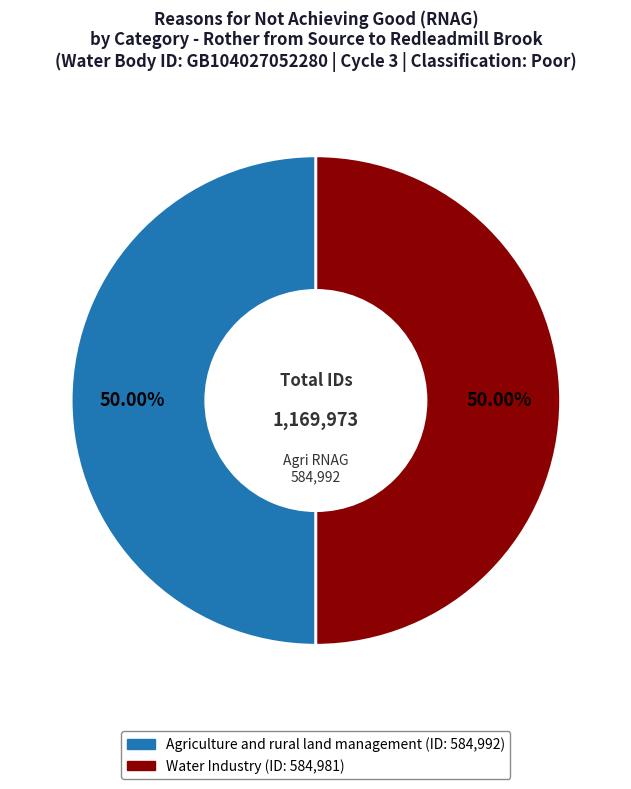

Is it true that Water Industry is 44% of the pie?

False